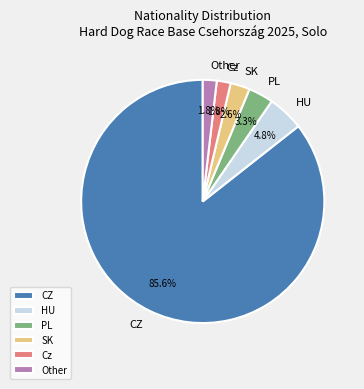

Which has a higher value, SK or HU?

HU